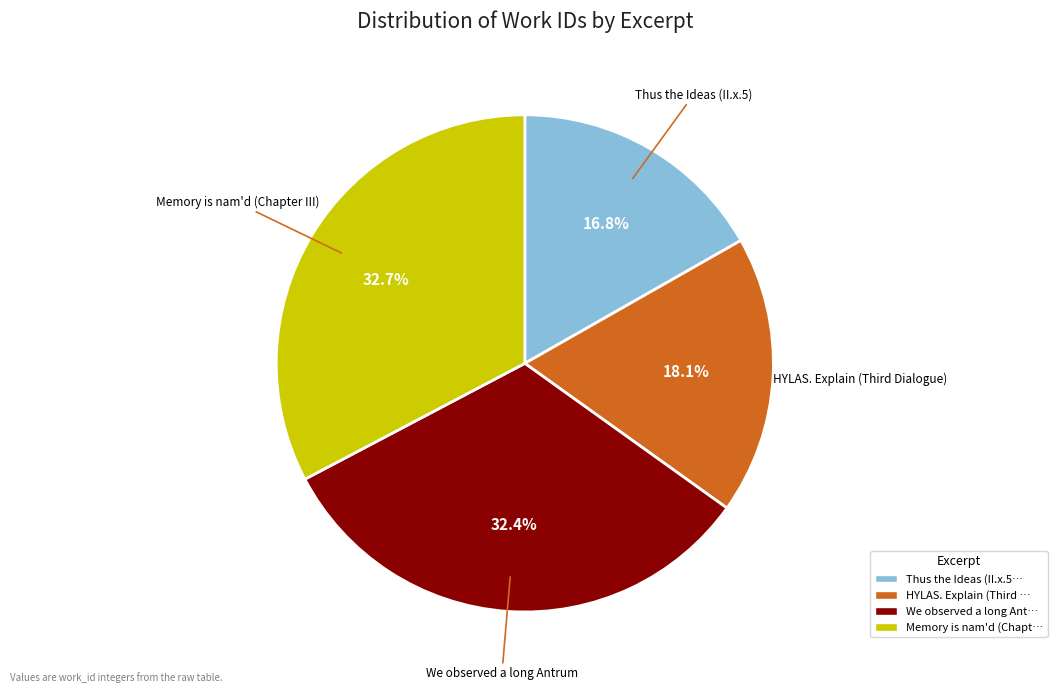

How many slices are in this pie chart?

4